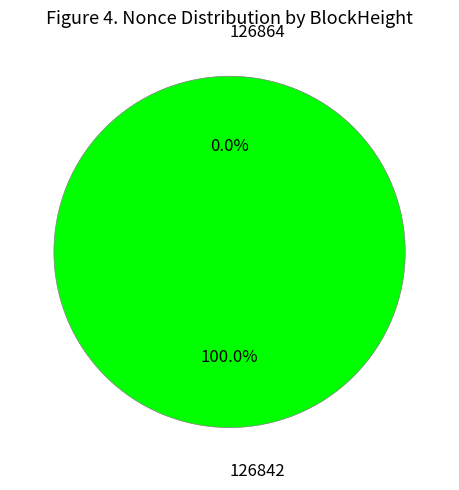

What is the majority slice?

126842